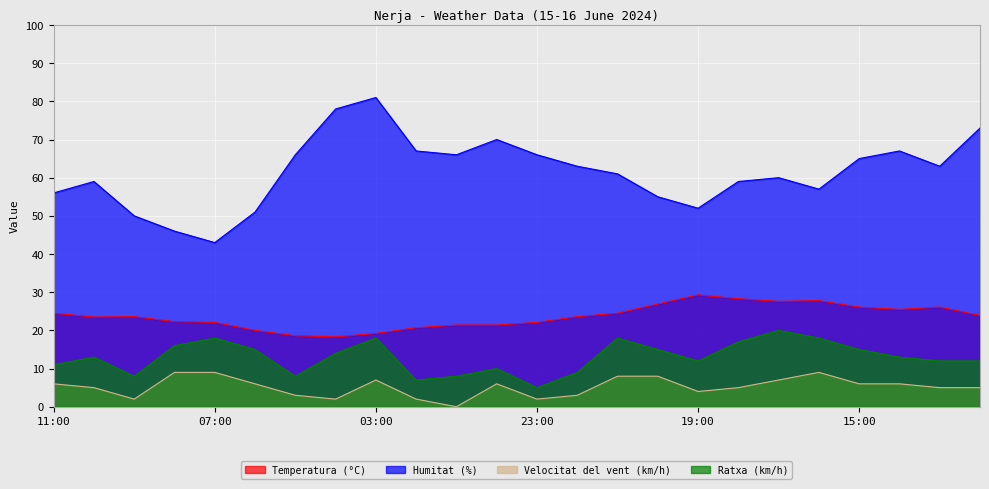

What is the difference between the maximum and minimum values in the Humitat (%) series?

38.0